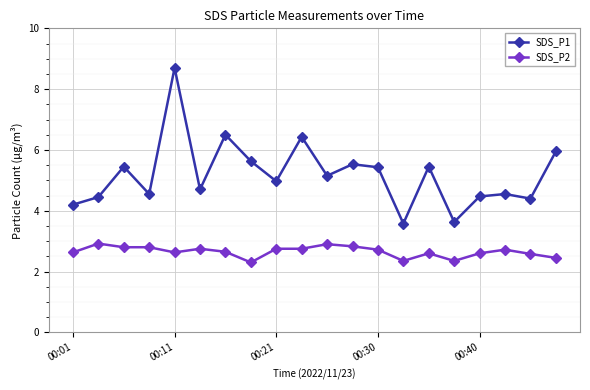

In SDS_P1, how many points are lower than both neighbors (excluding endpoints)?

7